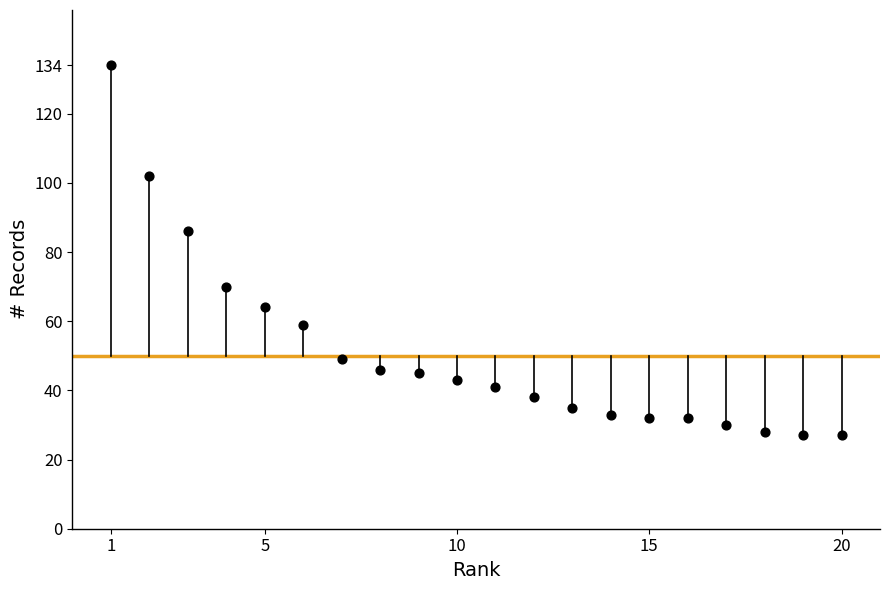

What Y value in the scatter plot is closest to 80?

86